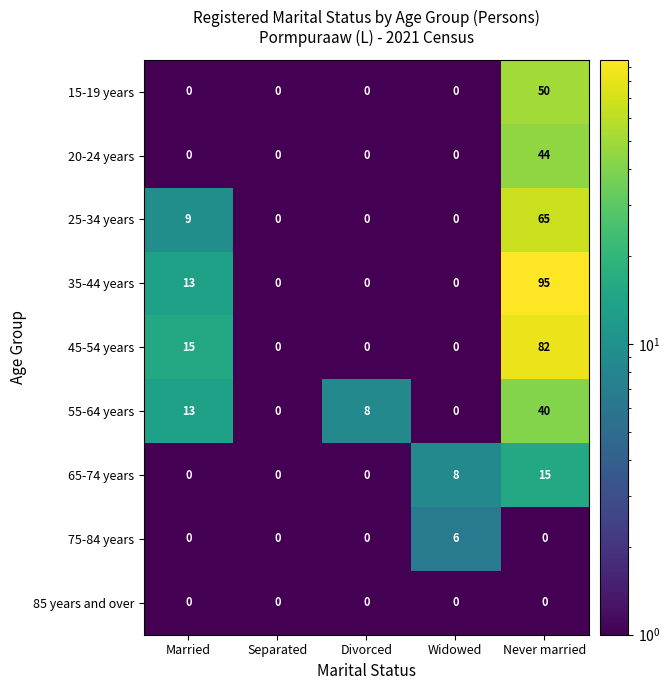

Where does the 55-64 years series first go above 8?

Married